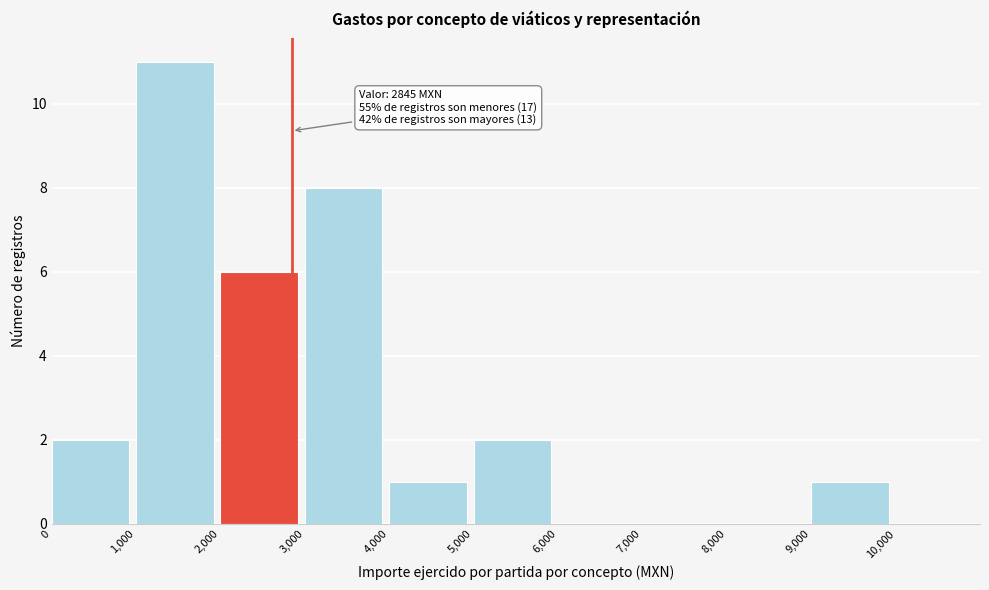

Over which range of the x-axis is the bar tallest?

1000 to 2000